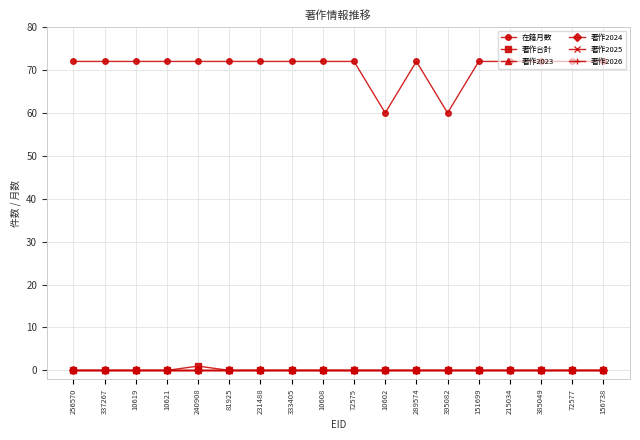

Which category has the lowest value in the 著作2025 series?

256570